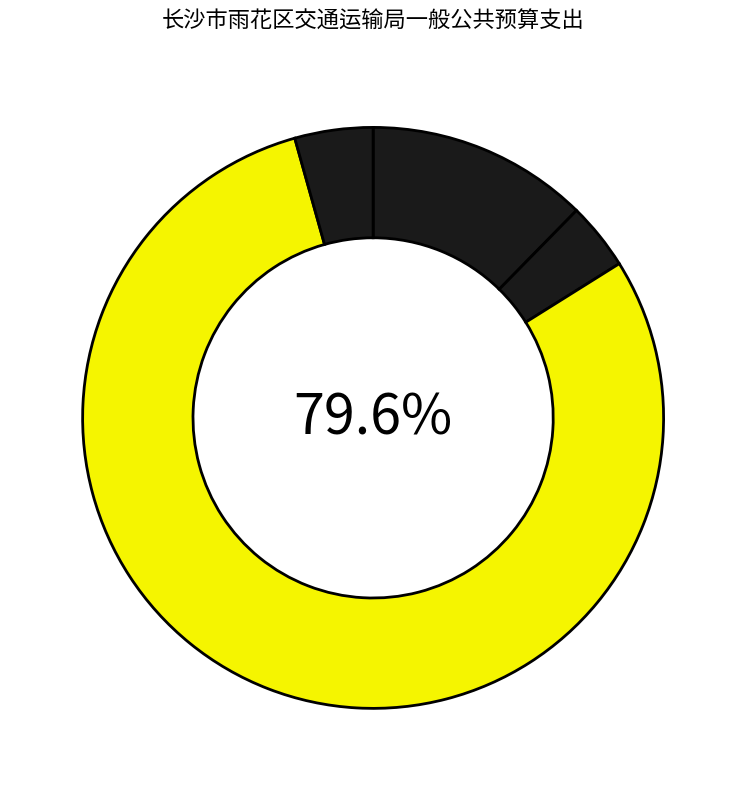

Rank the categories by value from highest to lowest.

交通运输支出, 社会保障和就业支出, 住房保障支出, 卫生健康支出